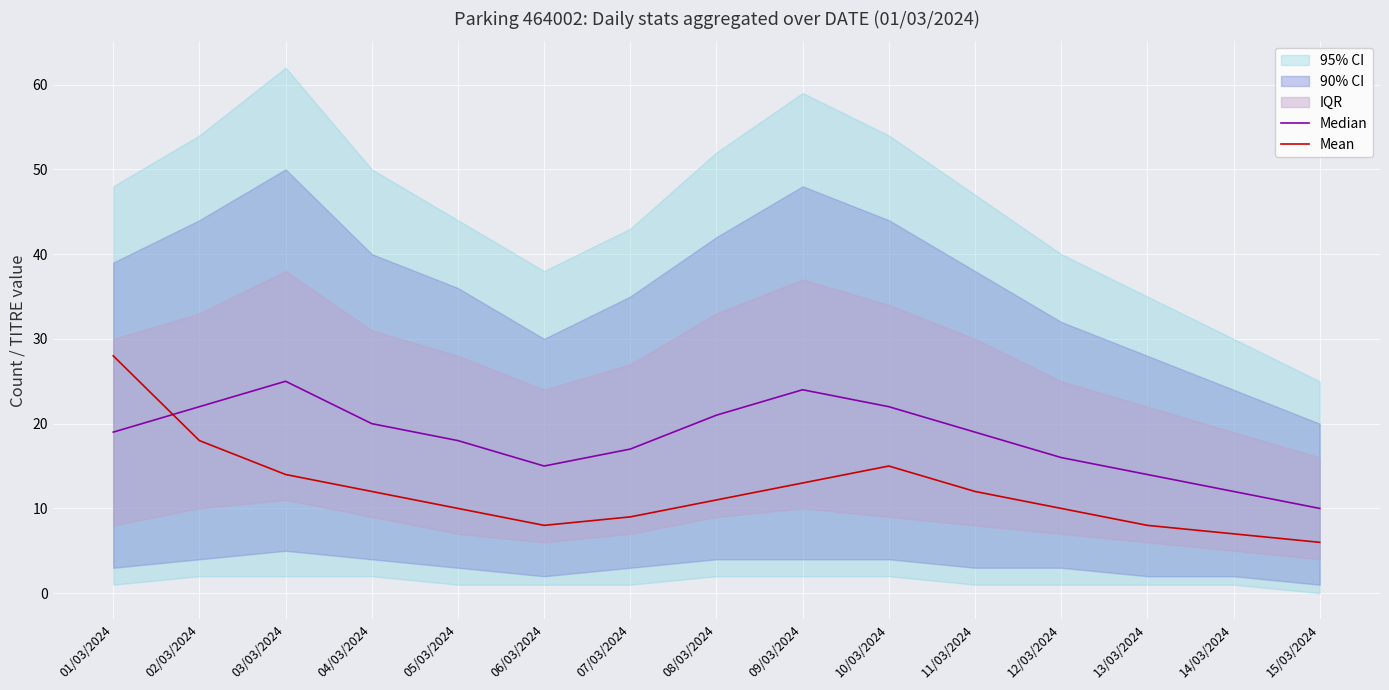

The value of Median at 03/03/2024 is 33. True or false?

False